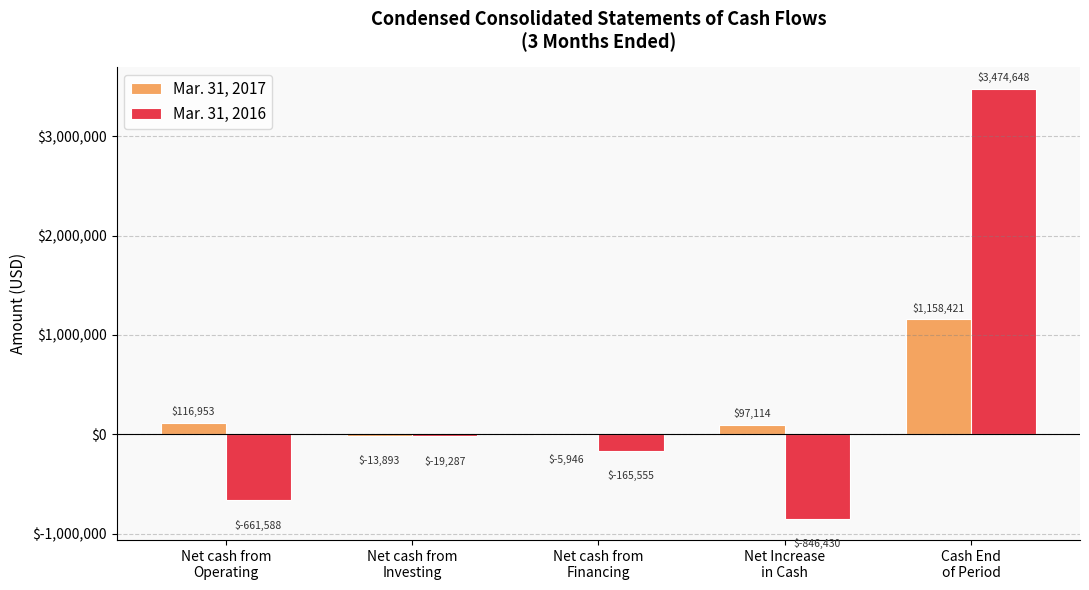

Count the number of categories in the chart.

5